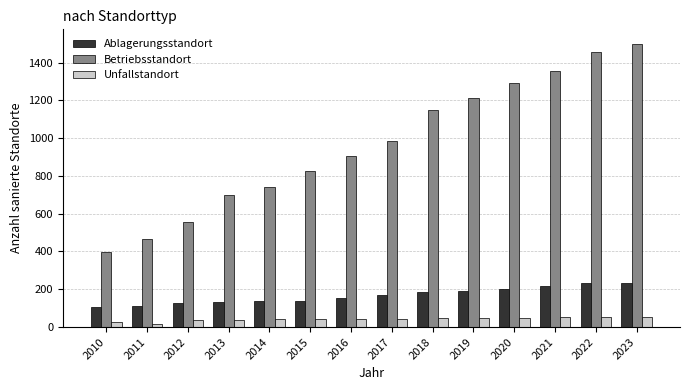

What is the difference between the second highest and second lowest values in the Ablagerungsstandort series?

119